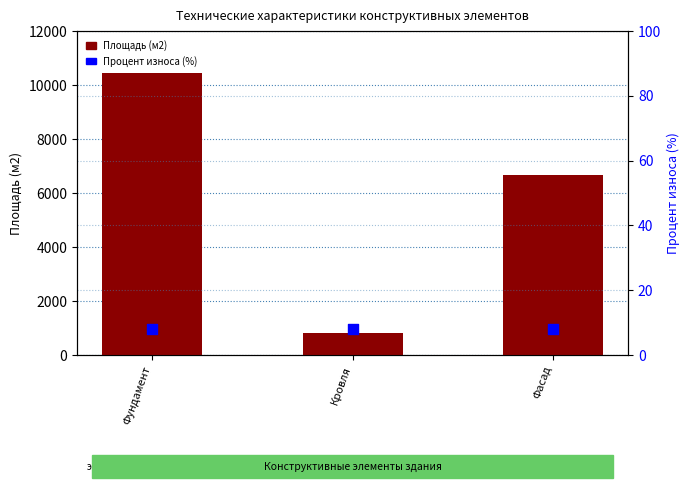

Which series has the largest total across all categories?

Площадь (м2)